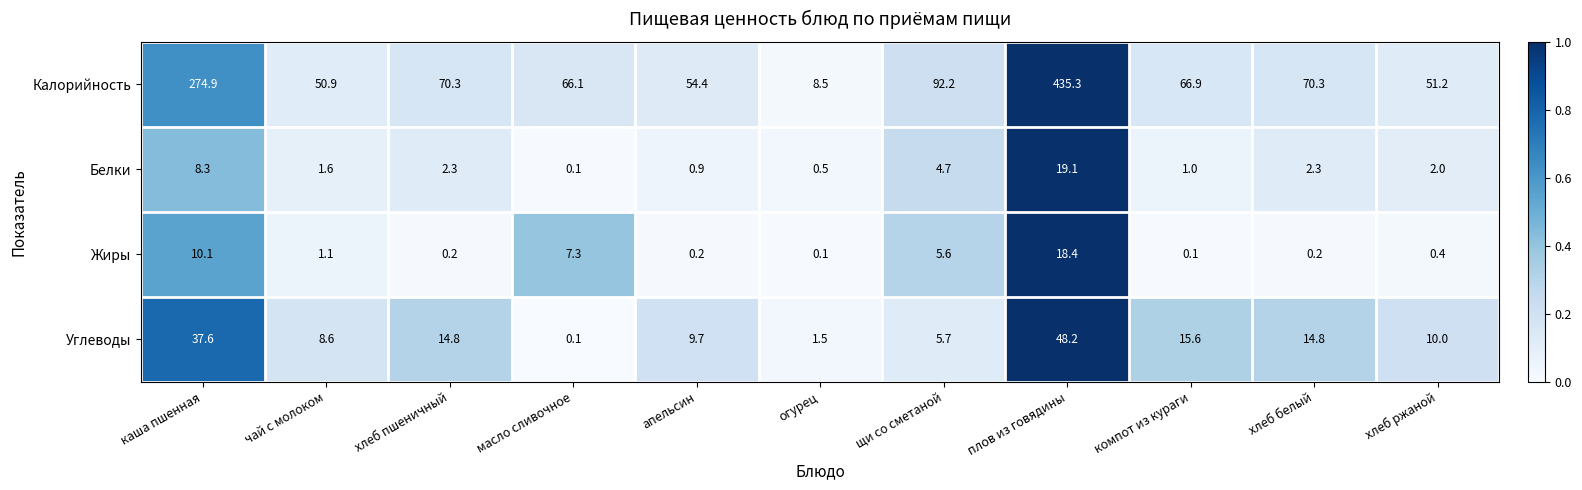

What is the difference between the second highest and minimum values in the Калорийность series?

266.4